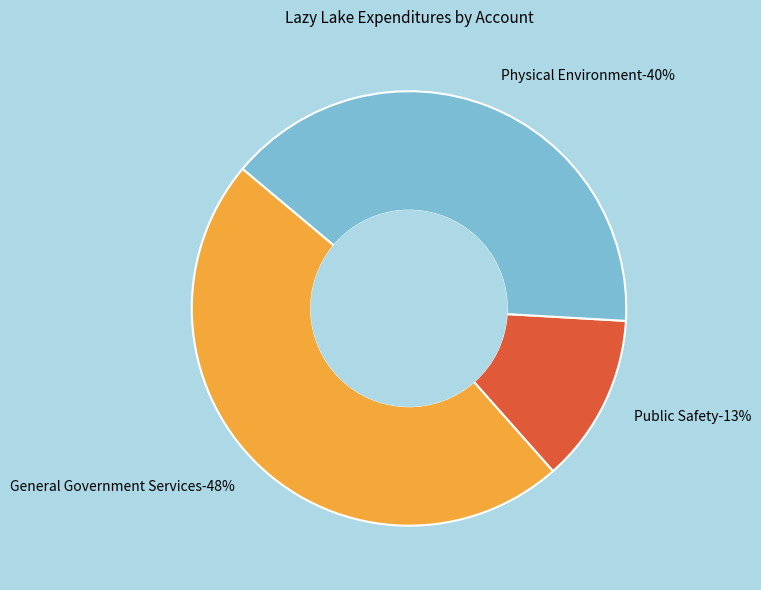

What is the total percentage of General Government Services and Public Safety?

60.2%